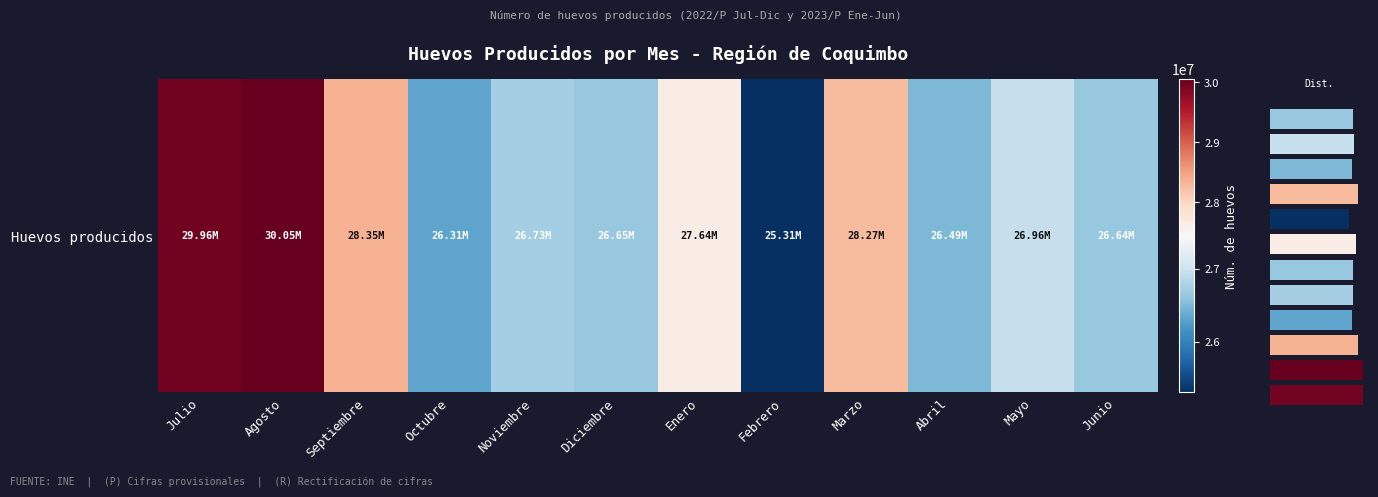

What is the maximum value shown in the chart?

30054347